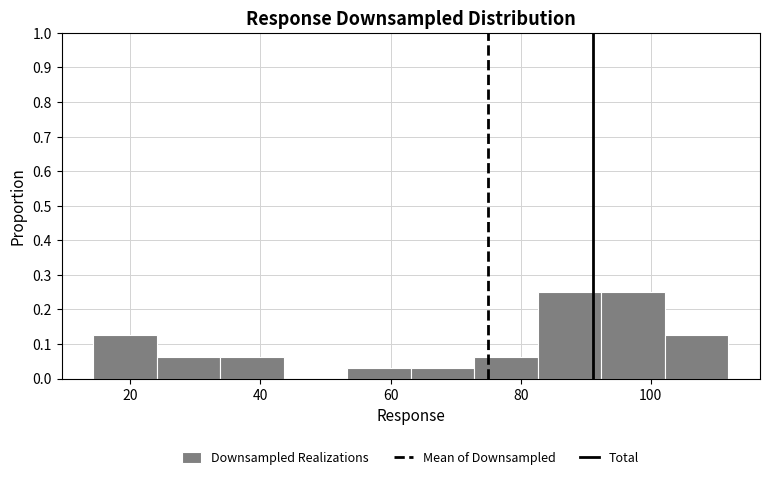

Reading left to right, list every bar in this chart as the range it spans on the x-axis followed by its height. Neither the bar edges nor the heights are printed on the chart, so give them approximately, as read against the axes.

14 to 24: 0.13
24 to 34: 0.06
34 to 44: 0.06
44 to 54: 0
54 to 64: 0.03
64 to 72: 0.03
72 to 82: 0.06
82 to 92: 0.25
92 to 102: 0.25
102 to 112: 0.13